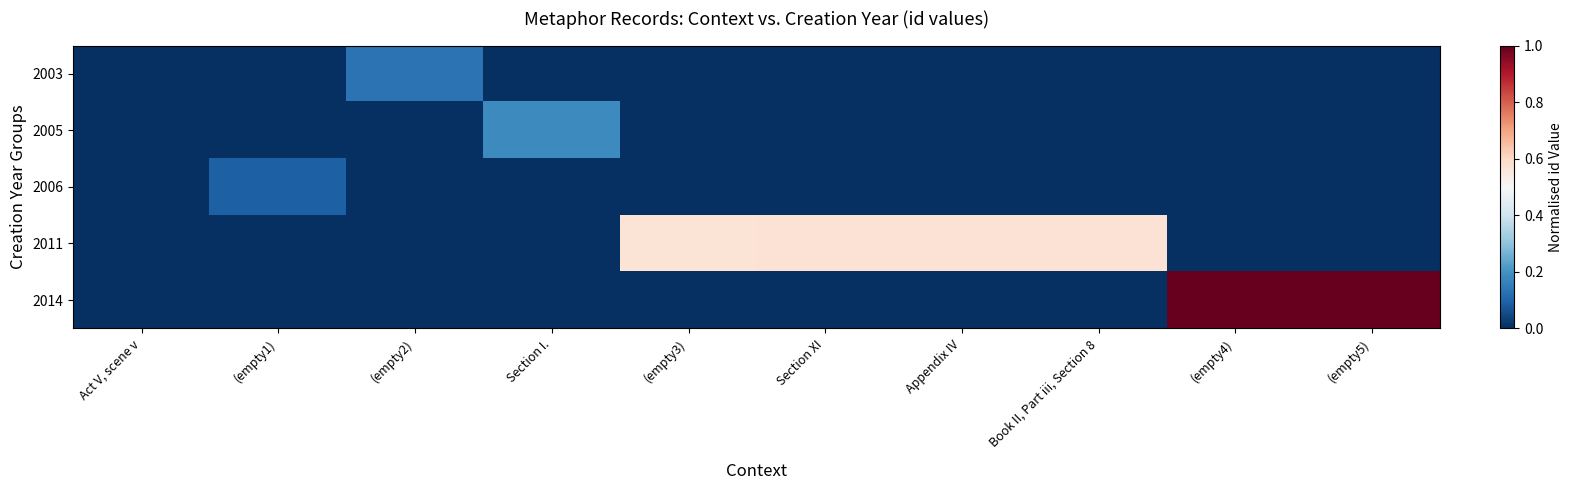

What is the greatest value displayed?

1.0